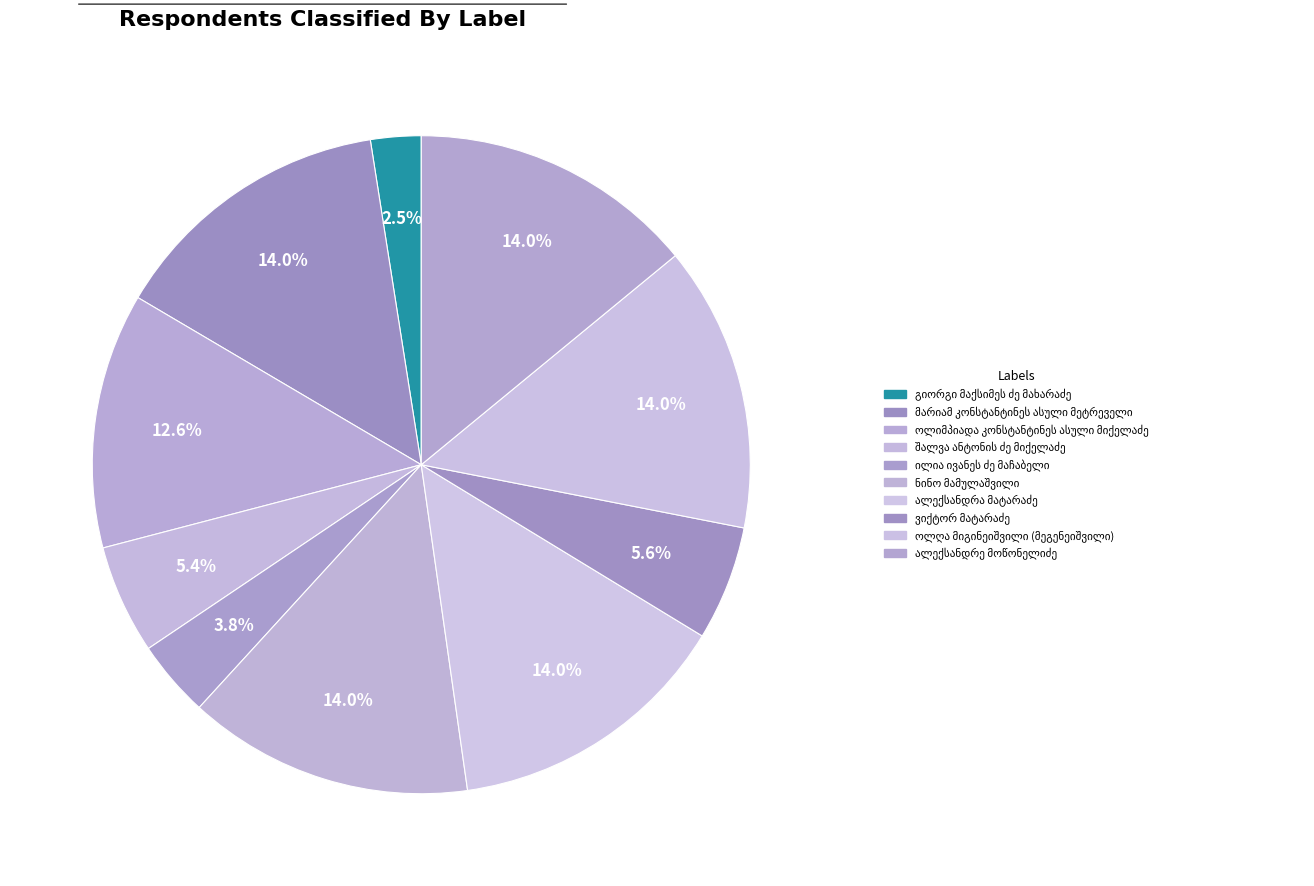

What is the largest slice in the pie chart?

მარიამ კონსტანტინეს ასული მეტრეველი